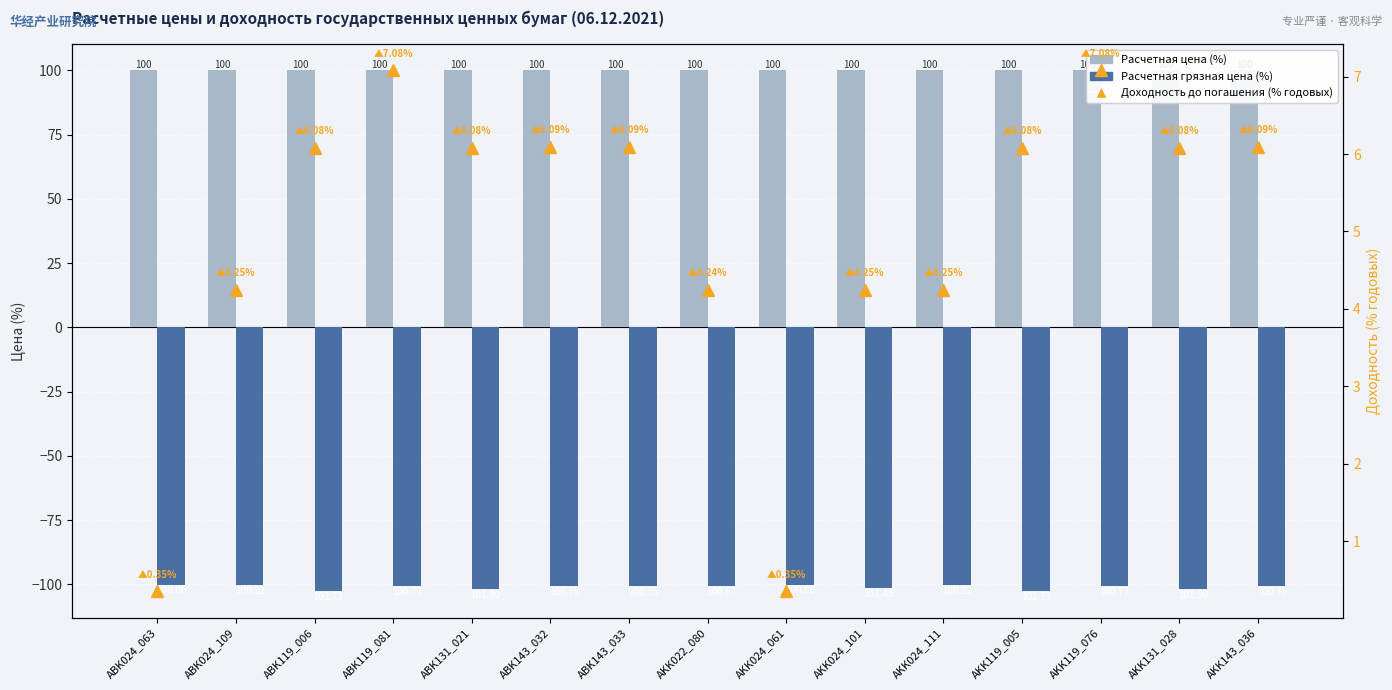

Are the bars horizontal?

No